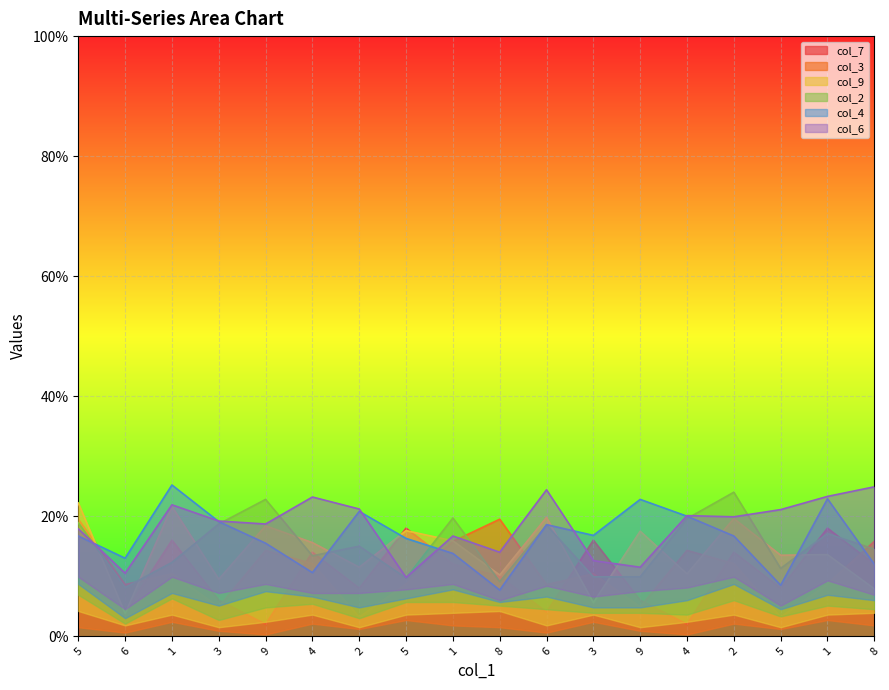

What is the sum of all col_9 values?

25.4